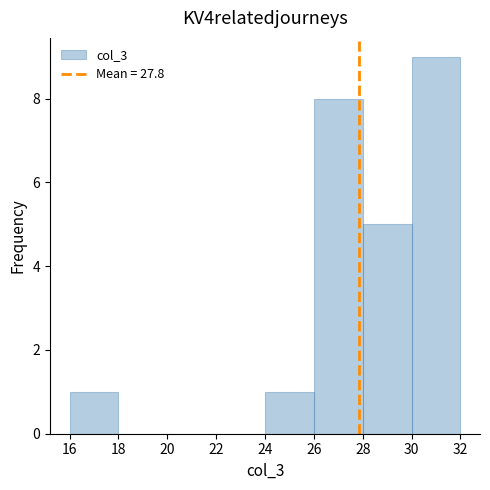

Reading left to right, list every bar in this chart as the range it spans on the x-axis followed by its height. The values are not printed on the chart, so give them approximately, as read against the axis.

16 to 18: 1
18 to 20: 0
20 to 22: 0
22 to 24: 0
24 to 26: 1
26 to 28: 8
28 to 30: 5
30 to 32: 9